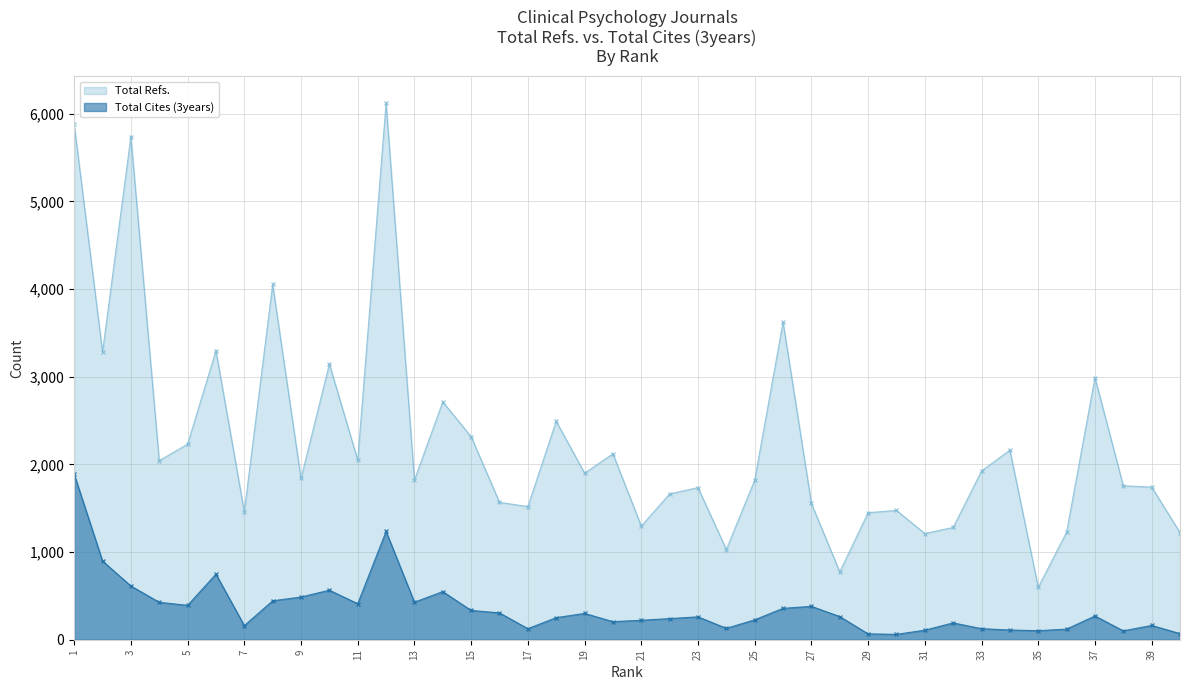

Which category has the highest value across all series?

12